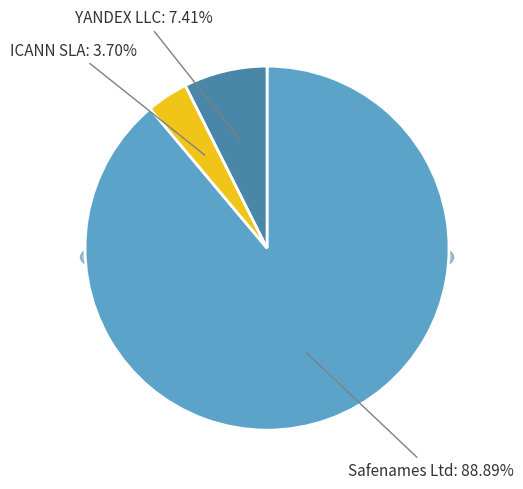

Which category has the smallest portion of the pie?

ICANN SLA